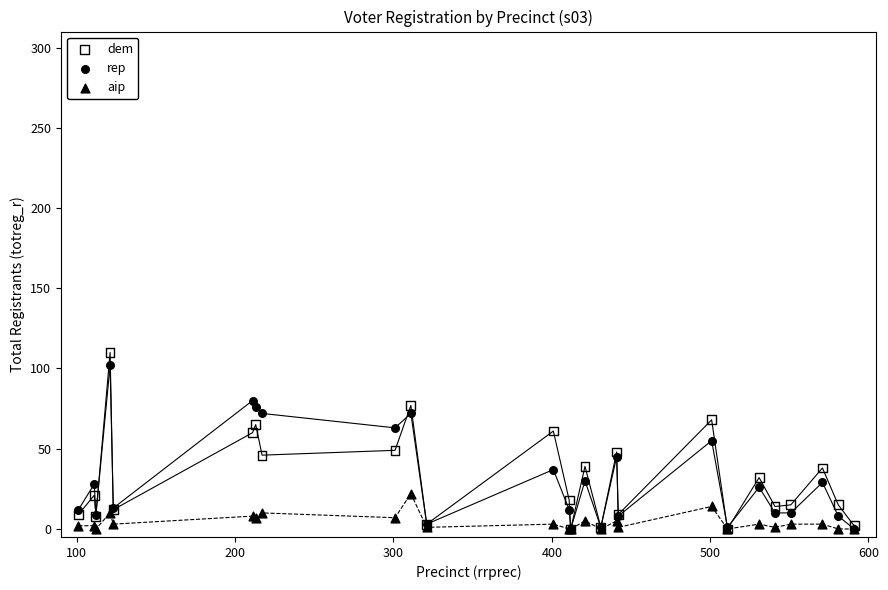

What are all the series names shown in the legend?

dem, rep, aip